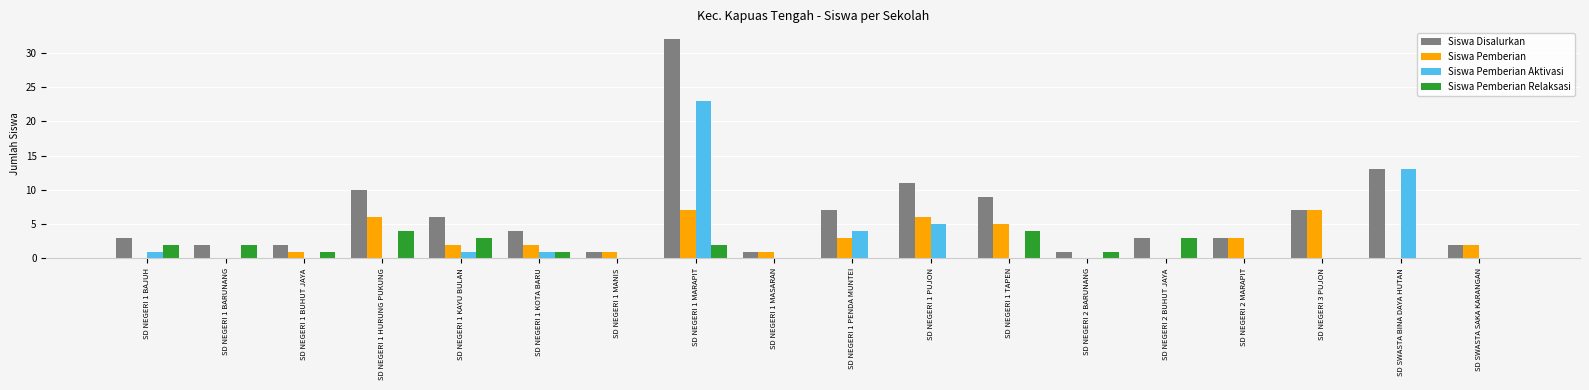

Which series changed the most between SD NEGERI 1 HURUNG PUKUNG and SD SWASTA BINA DAYA HUTAN?

Siswa Pemberian Aktivasi